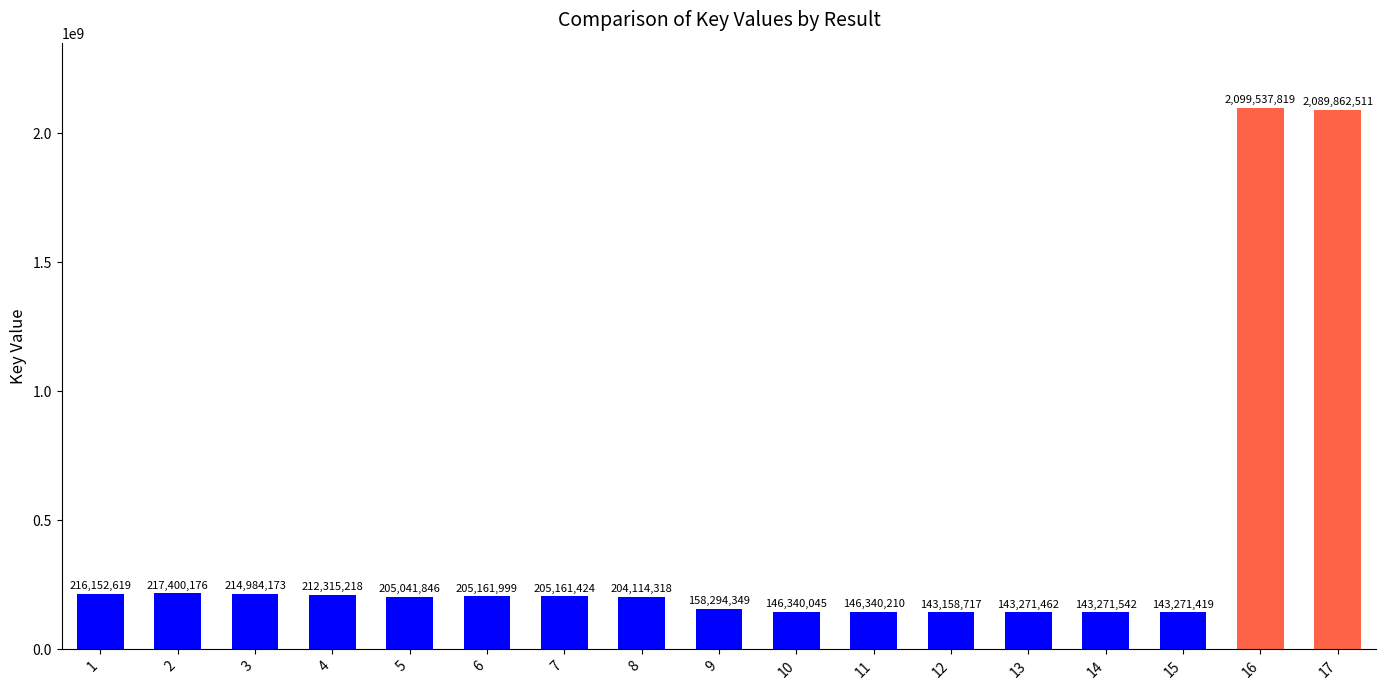

Which label corresponds to the largest value in the chart?

16